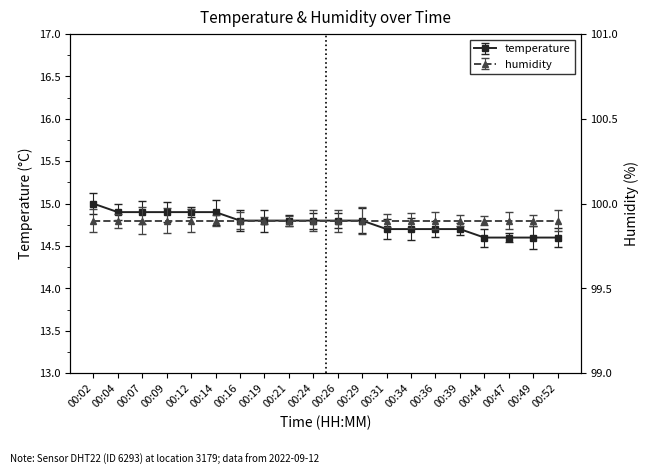

What is the difference between the maximum and minimum values?

0.4